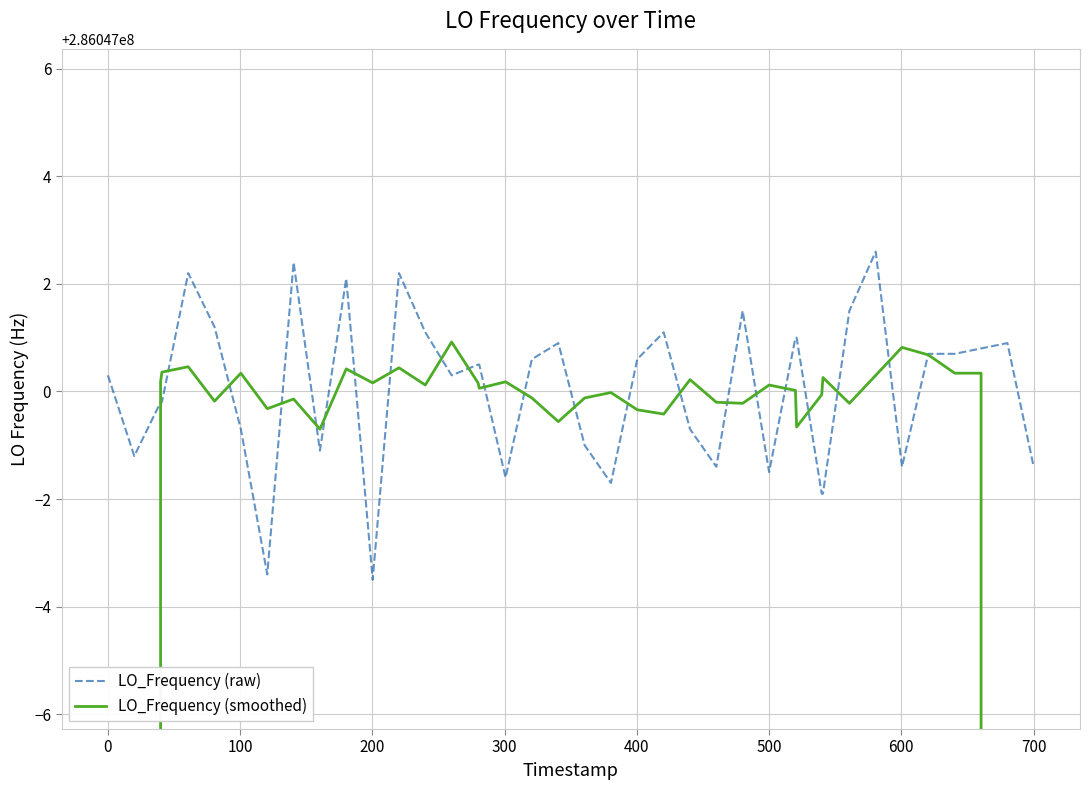

Rank the series by their average value, from lowest to highest.

LO_Frequency (smoothed), LO_Frequency (raw)